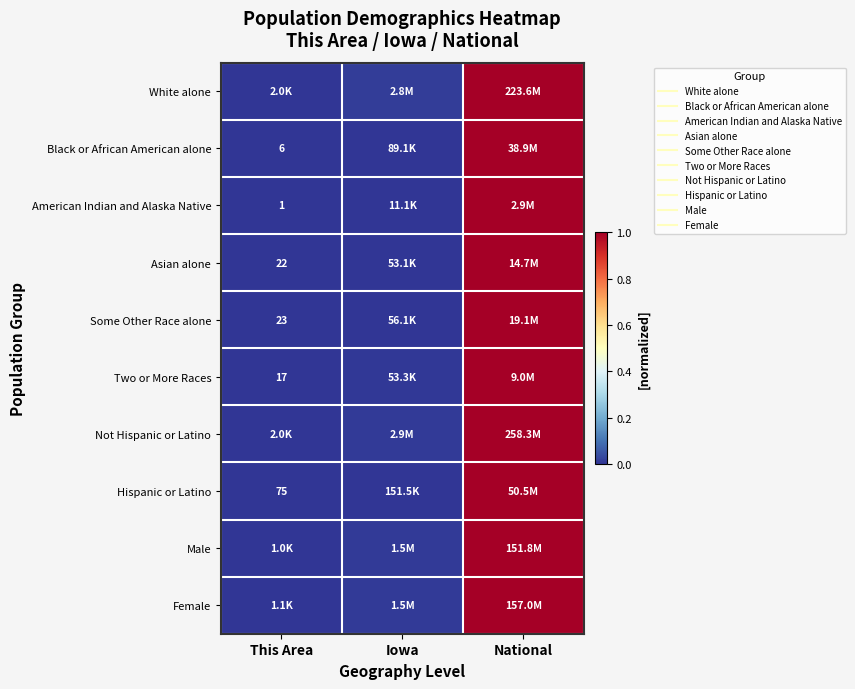

How many categories are shown in the chart?

3